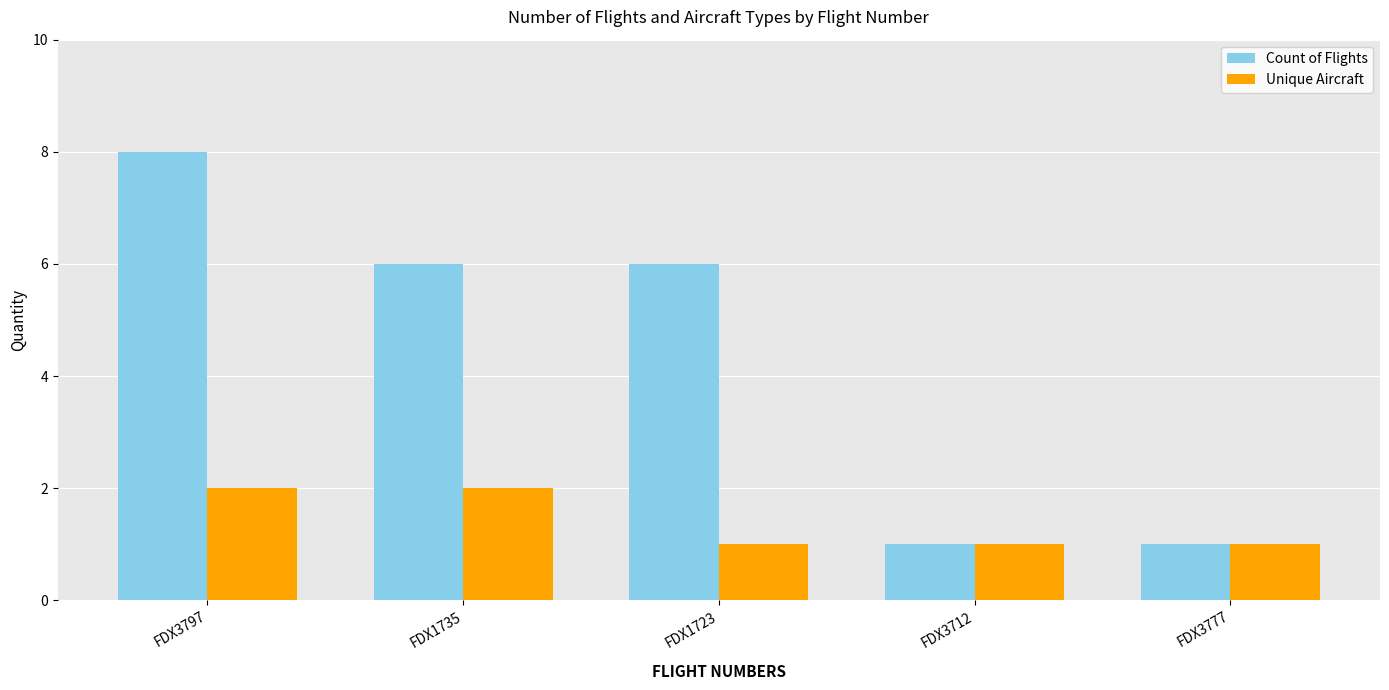

Which series has the largest total across all categories?

Count of Flights